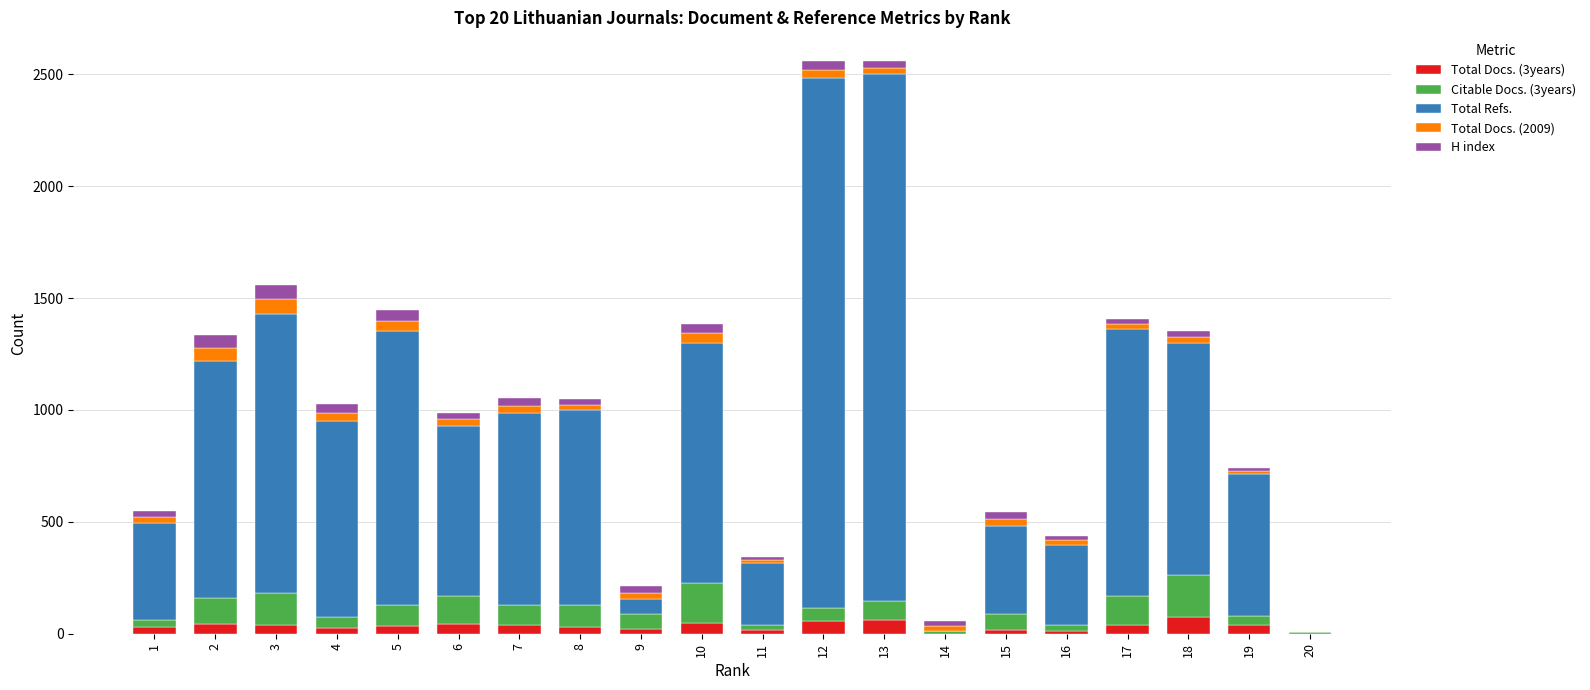

What is the difference between the maximum and second lowest values in the H index series?

52